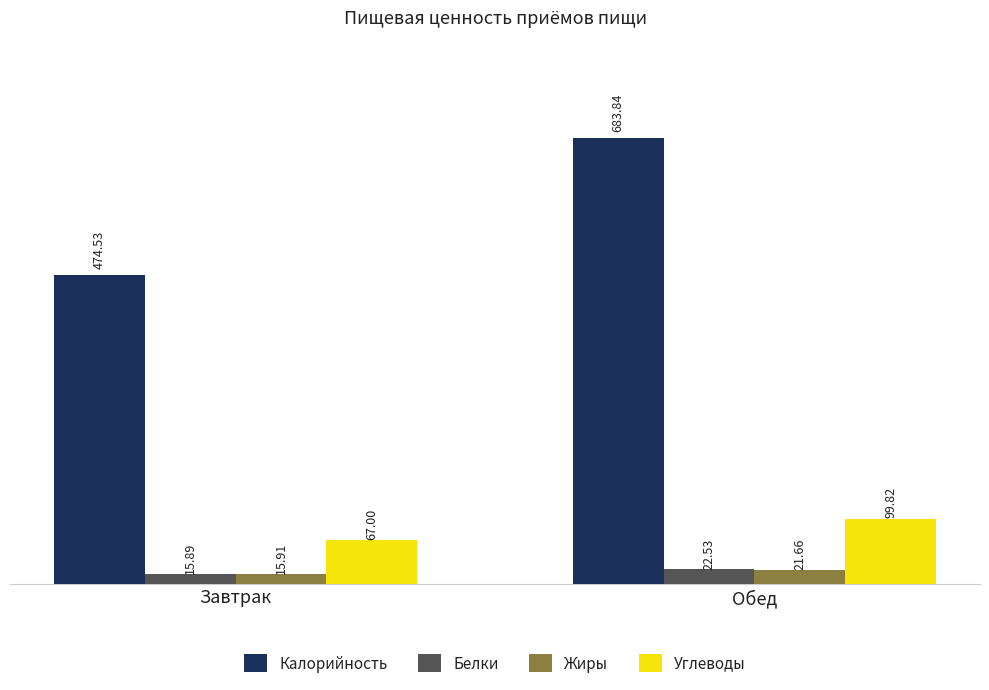

Is the value of Калорийность at Обед greater than the value of Углеводы at Завтрак?

Yes